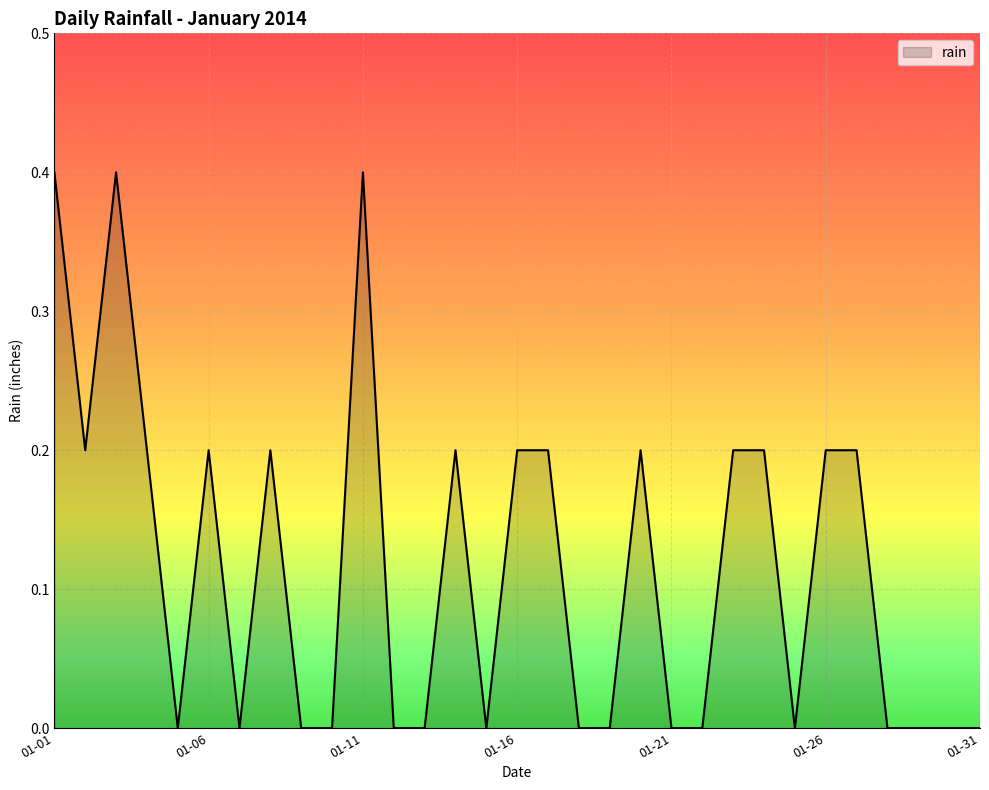

What is the greatest value displayed?

0.4